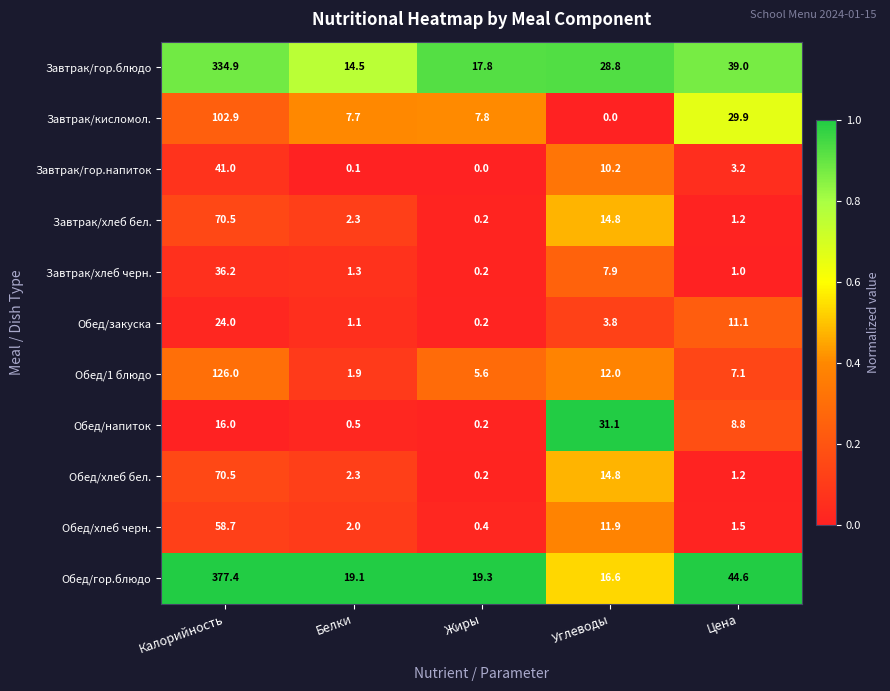

What is the difference between the maximum and minimum values in the Обед/хлеб бел. series?

70.3